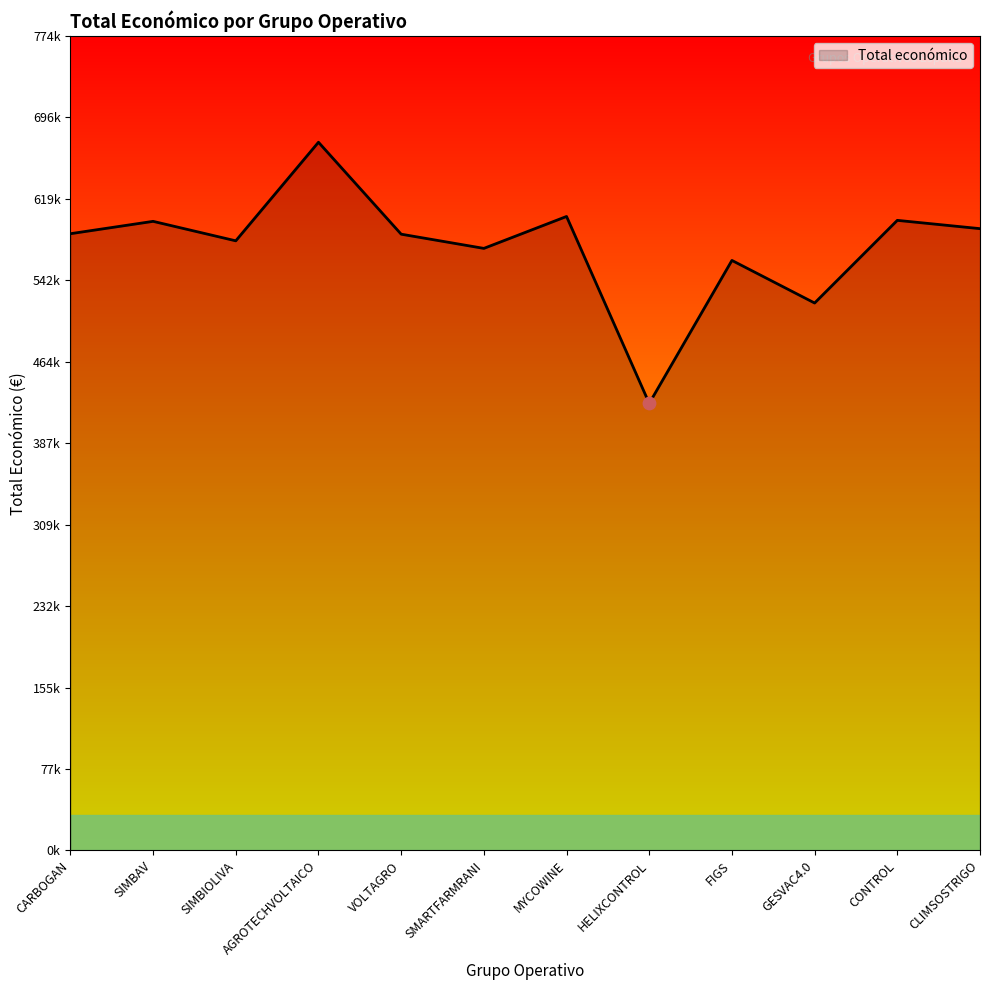

Is this an area chart (filled region under the line)?

Yes